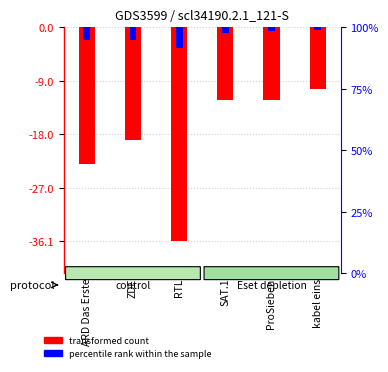

What position from the left is ARD Das Erste?

1